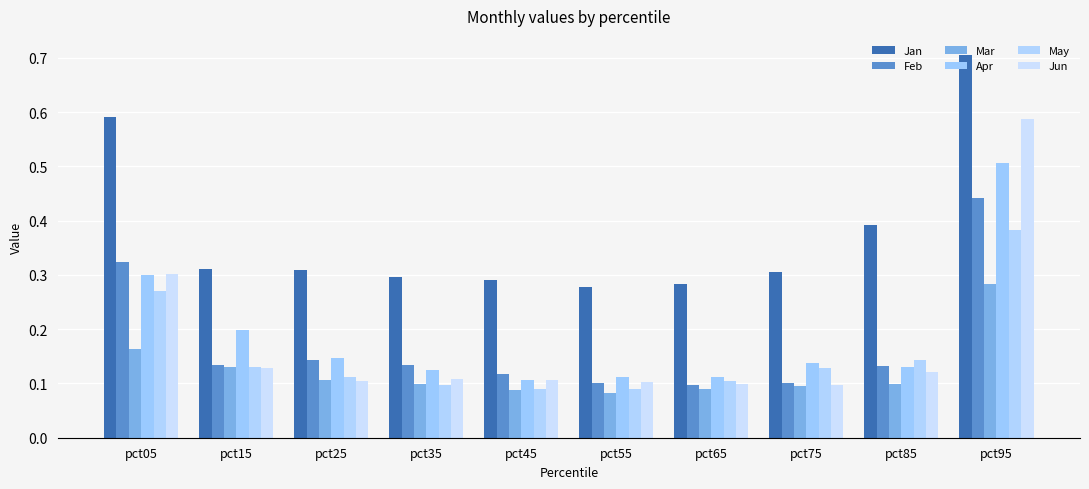

True or false: Jan has a value of 0.3 at pct65.

True